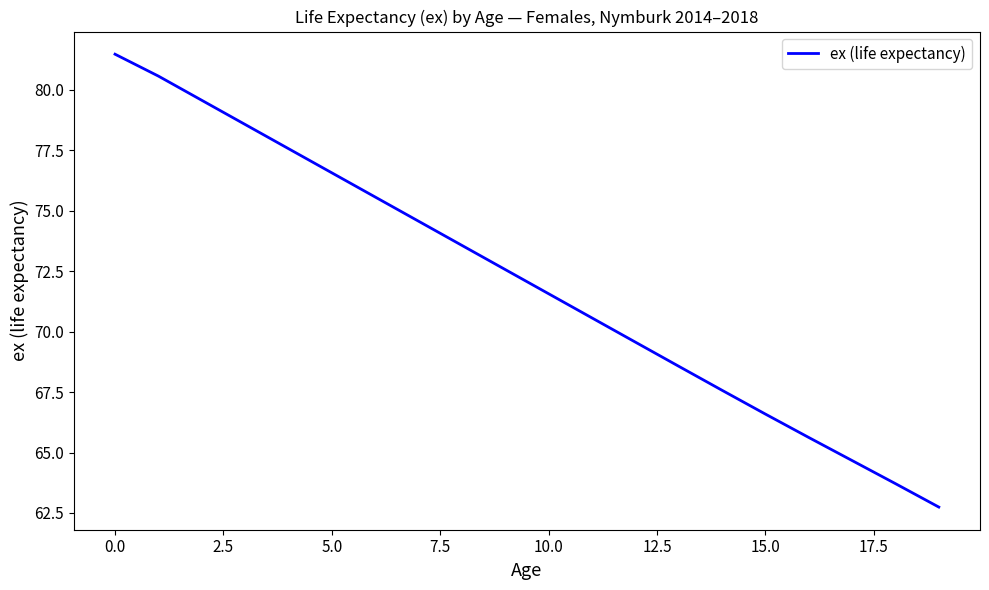

Count the number of values greater than 72.

10